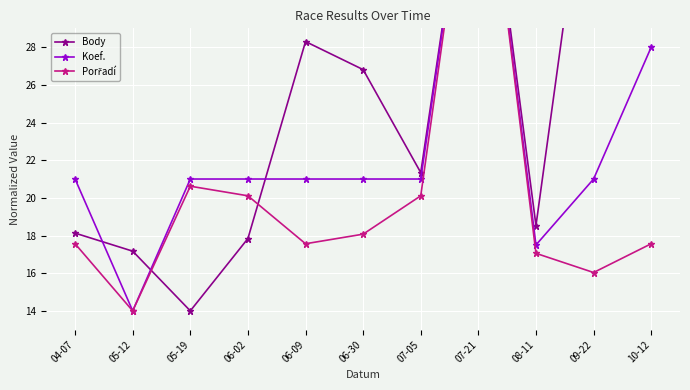

True or false: Body and Koef. cross at least once.

True